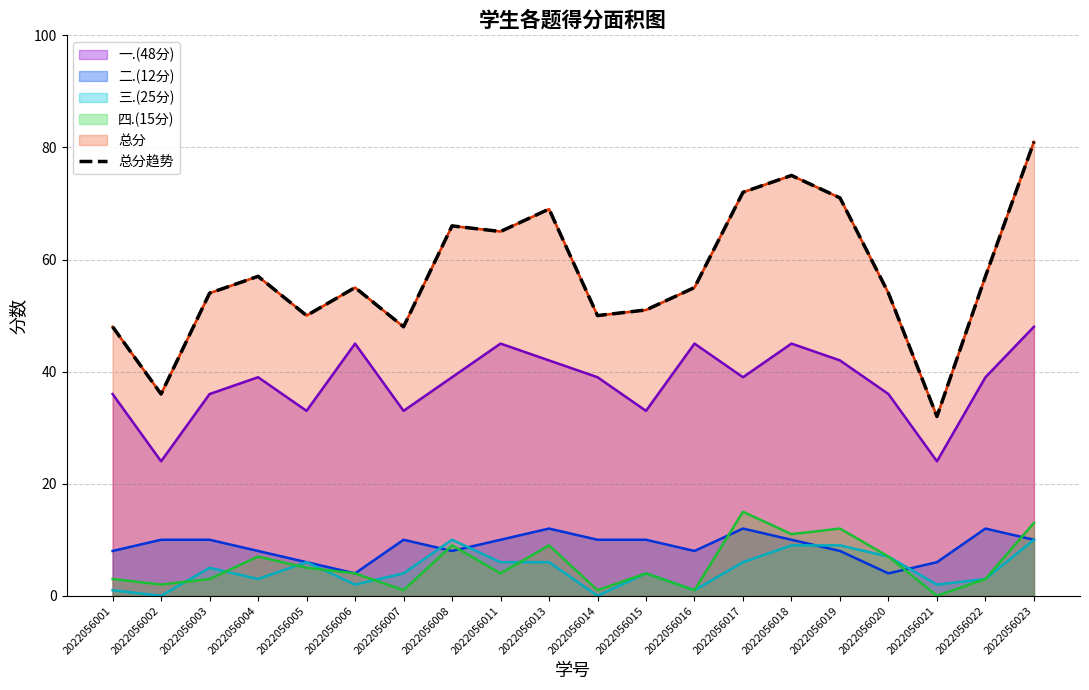

What is the value of the 5th point from the left?

50